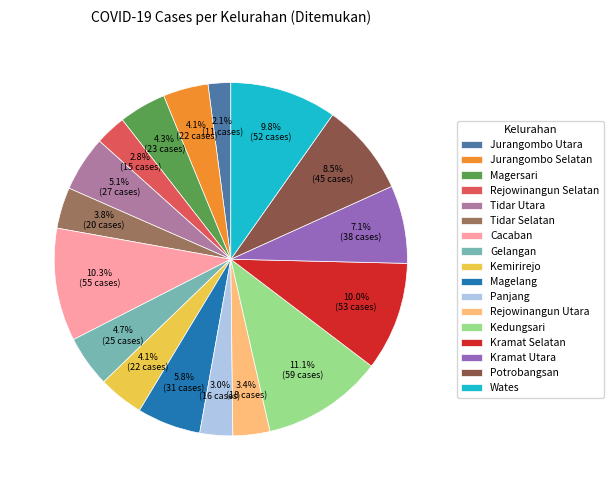

What percentage is NOT represented by Wates?

90.2%